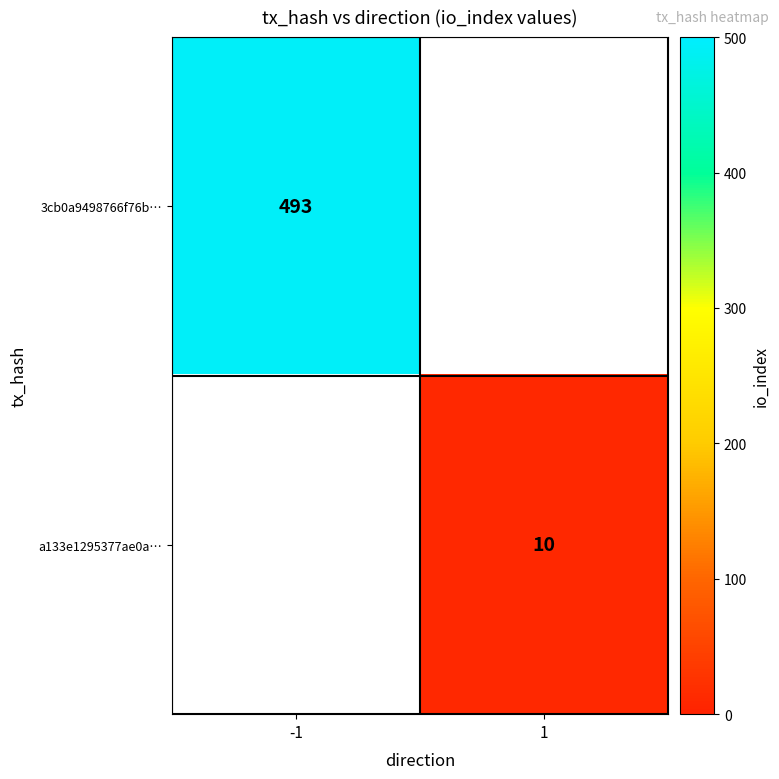

What is the maximum value shown in the chart?

493.0